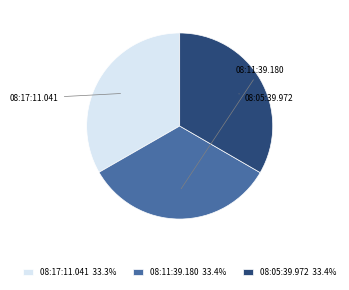

Is it true that 08:17:11.041 is 25% of the pie?

False